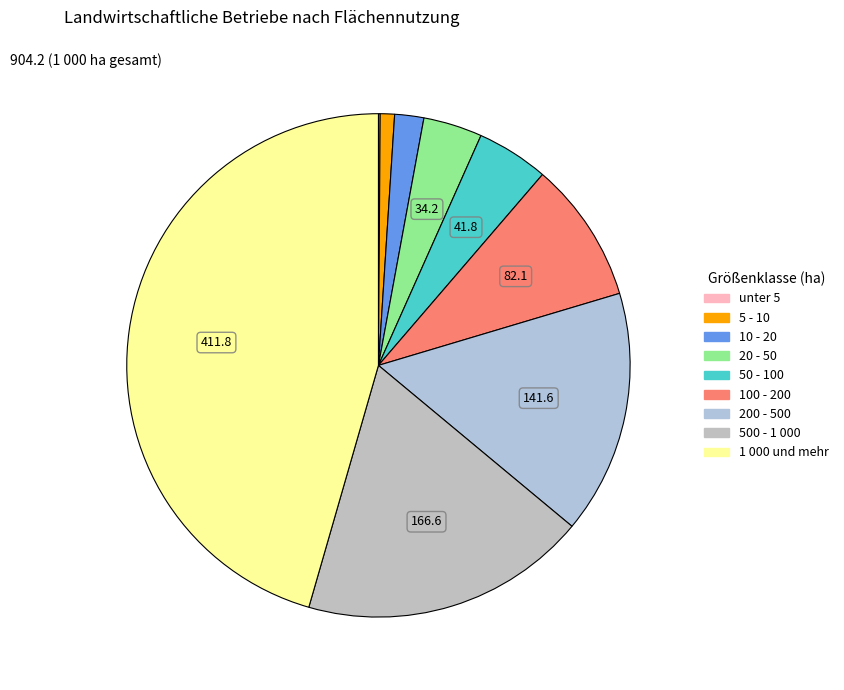

What is the smallest slice in the pie chart?

unter 5